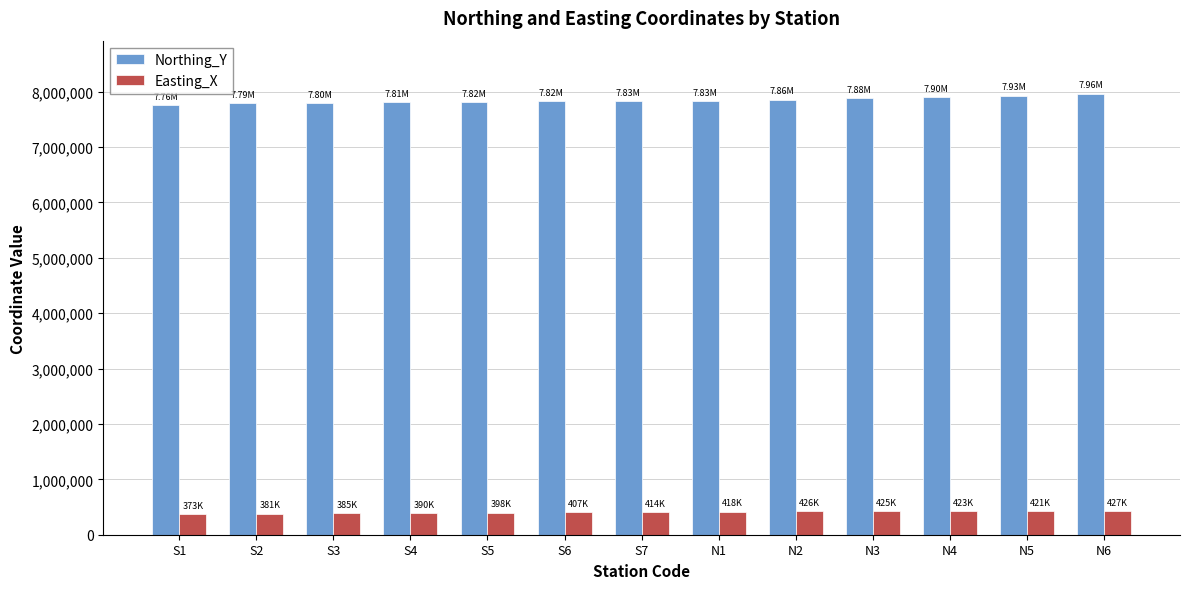

What is the difference between the second highest and minimum values in the Northing_Y series?

167989.4